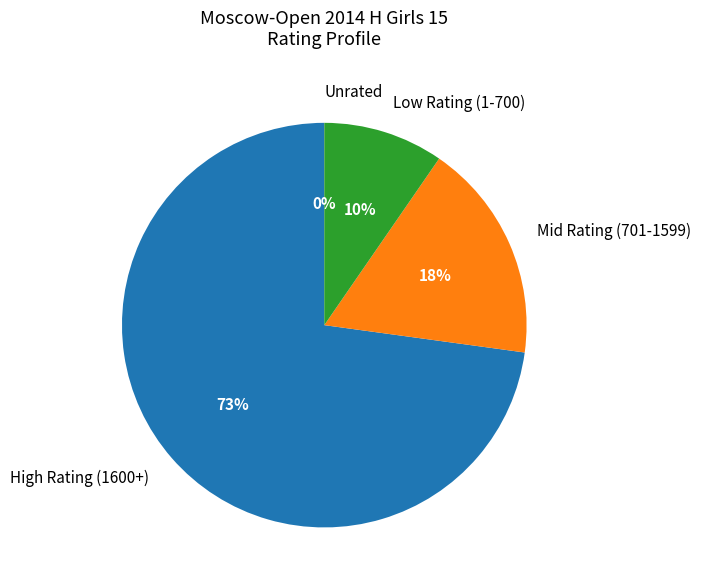

Does High Rating (1600+) represent more than half of the total?

Yes